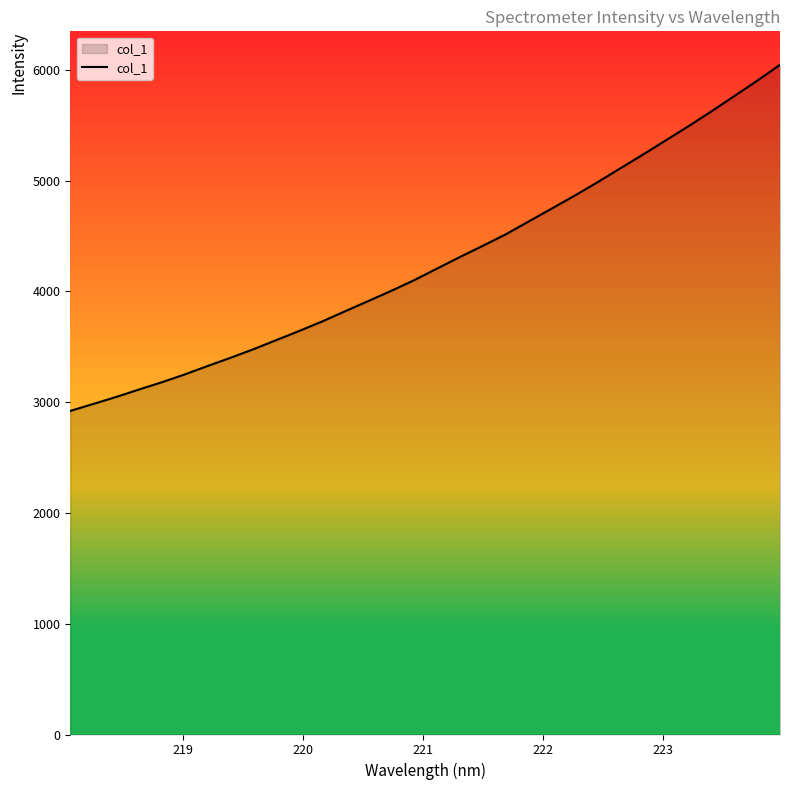

What is the smallest value displayed?

2920.9